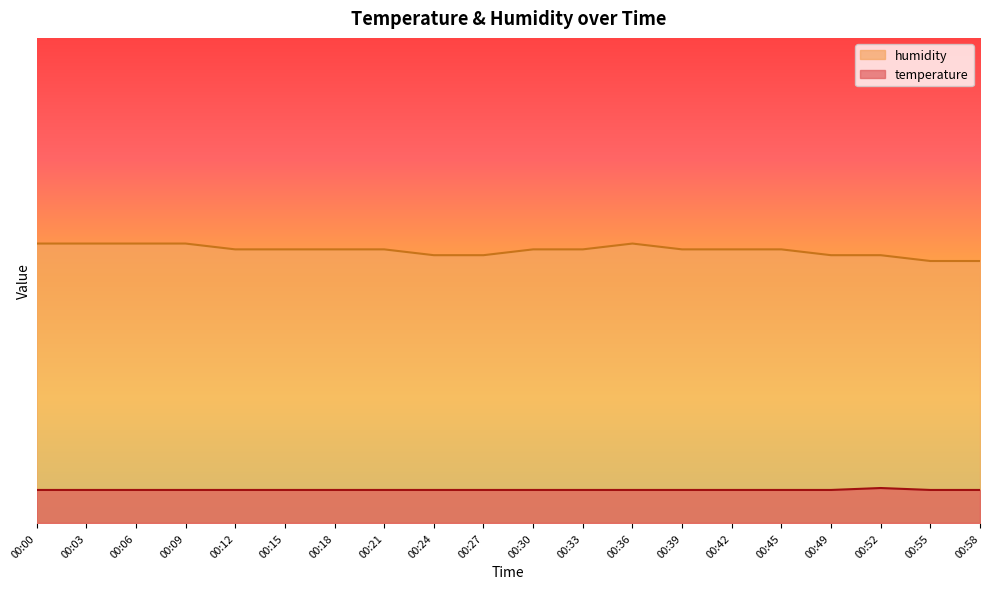

True or false: temperature and humidity cross at least once.

False